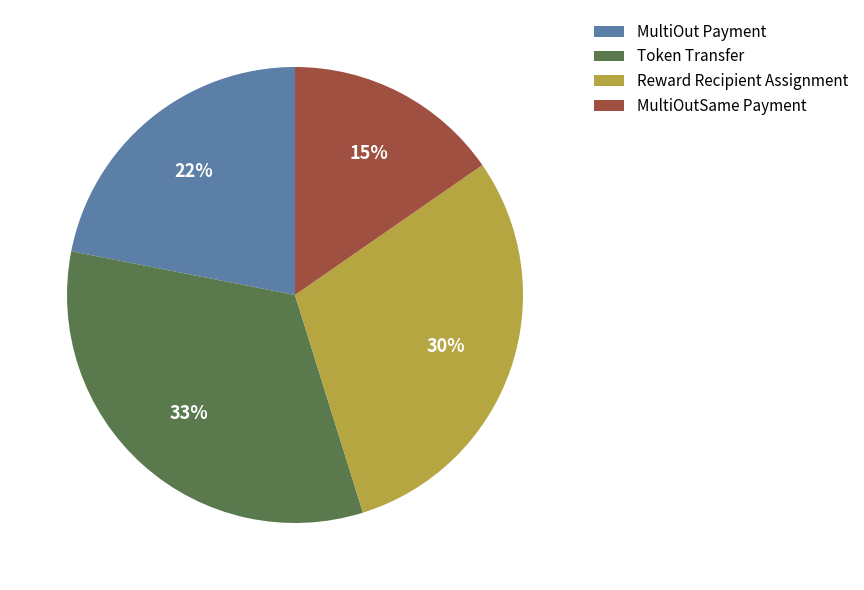

Is it true that MultiOutSame Payment is 23% of the pie?

False